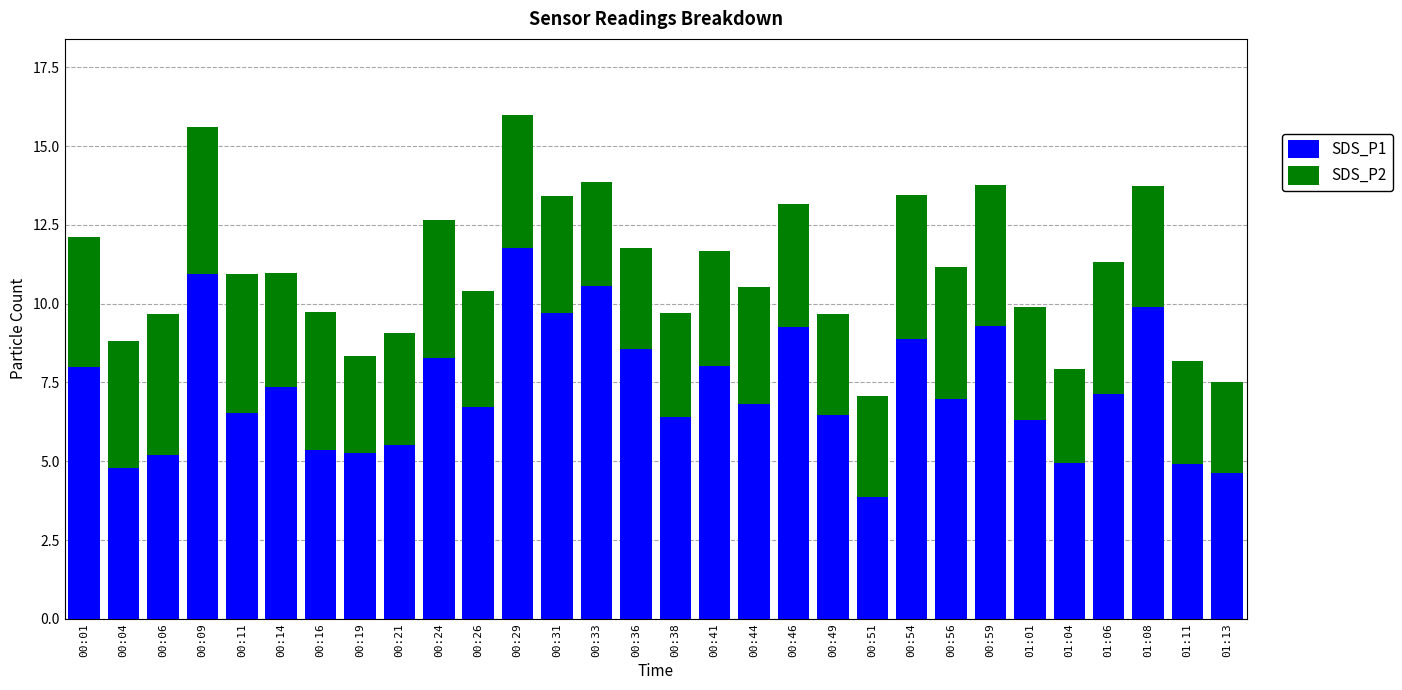

Which category has the highest value in the SDS_P1 series?

00:29